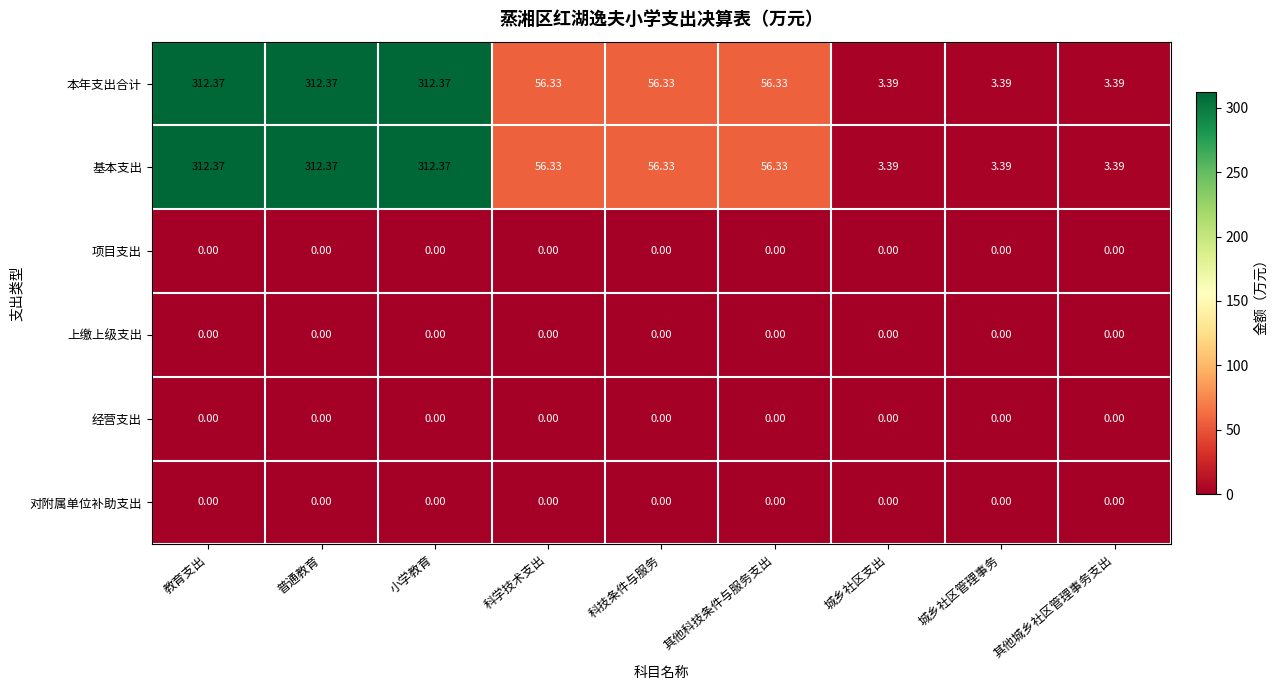

Is the value of 经营支出 at 普通教育 greater than the value of 本年支出合计 at 科技条件与服务?

No